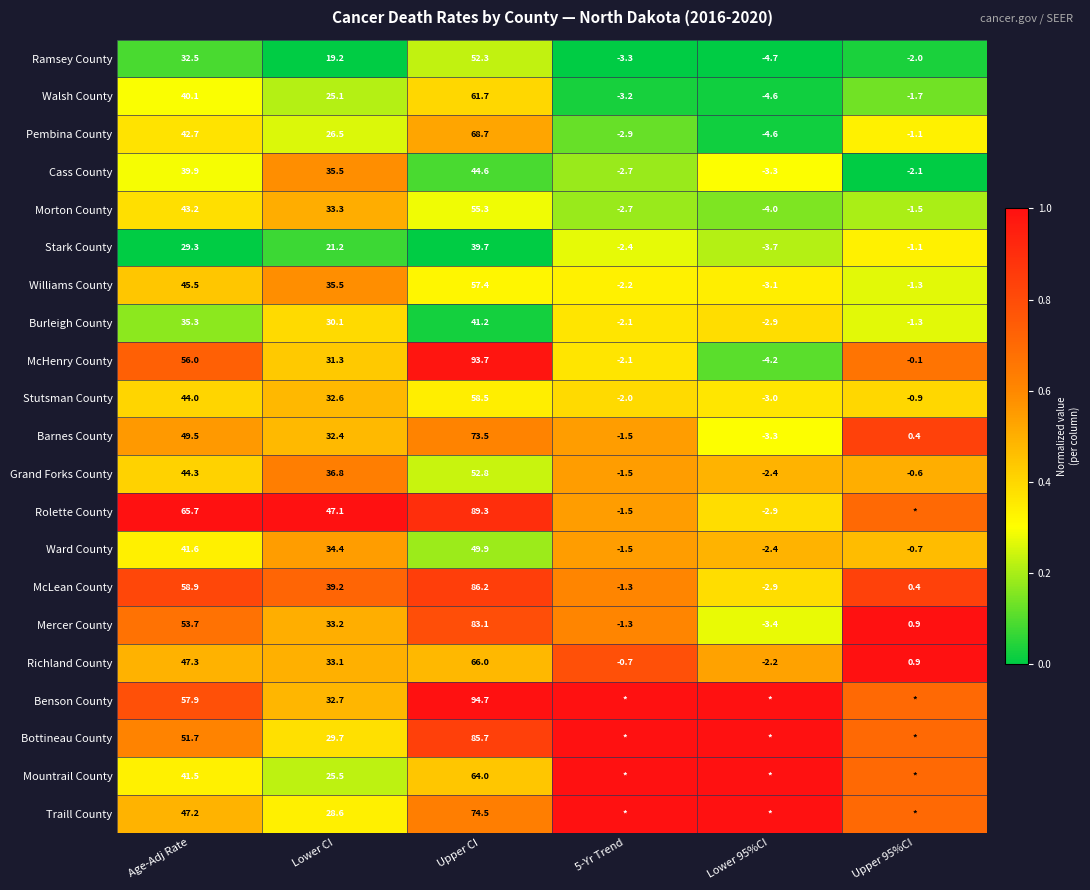

What is the difference between the maximum and minimum values in the Stutsman County series?

61.5